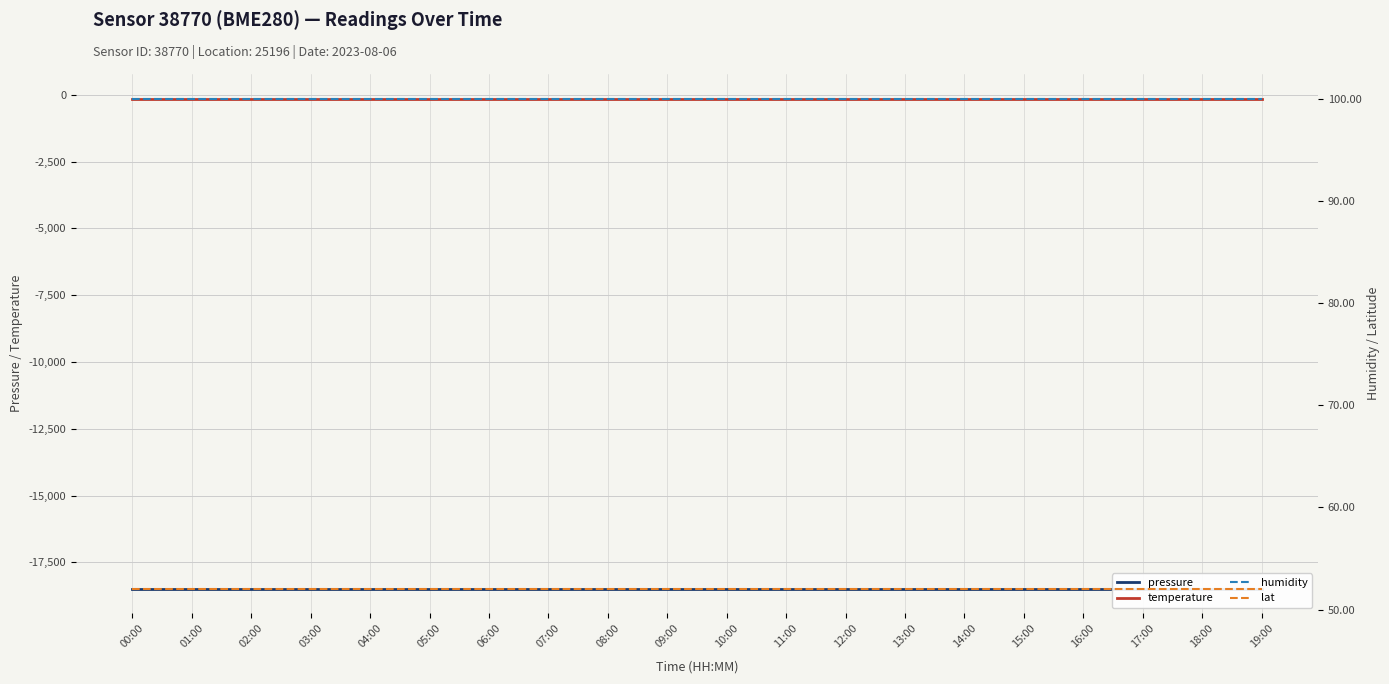

At 01:00, list the series in order from largest to smallest.

humidity, lat, temperature, pressure